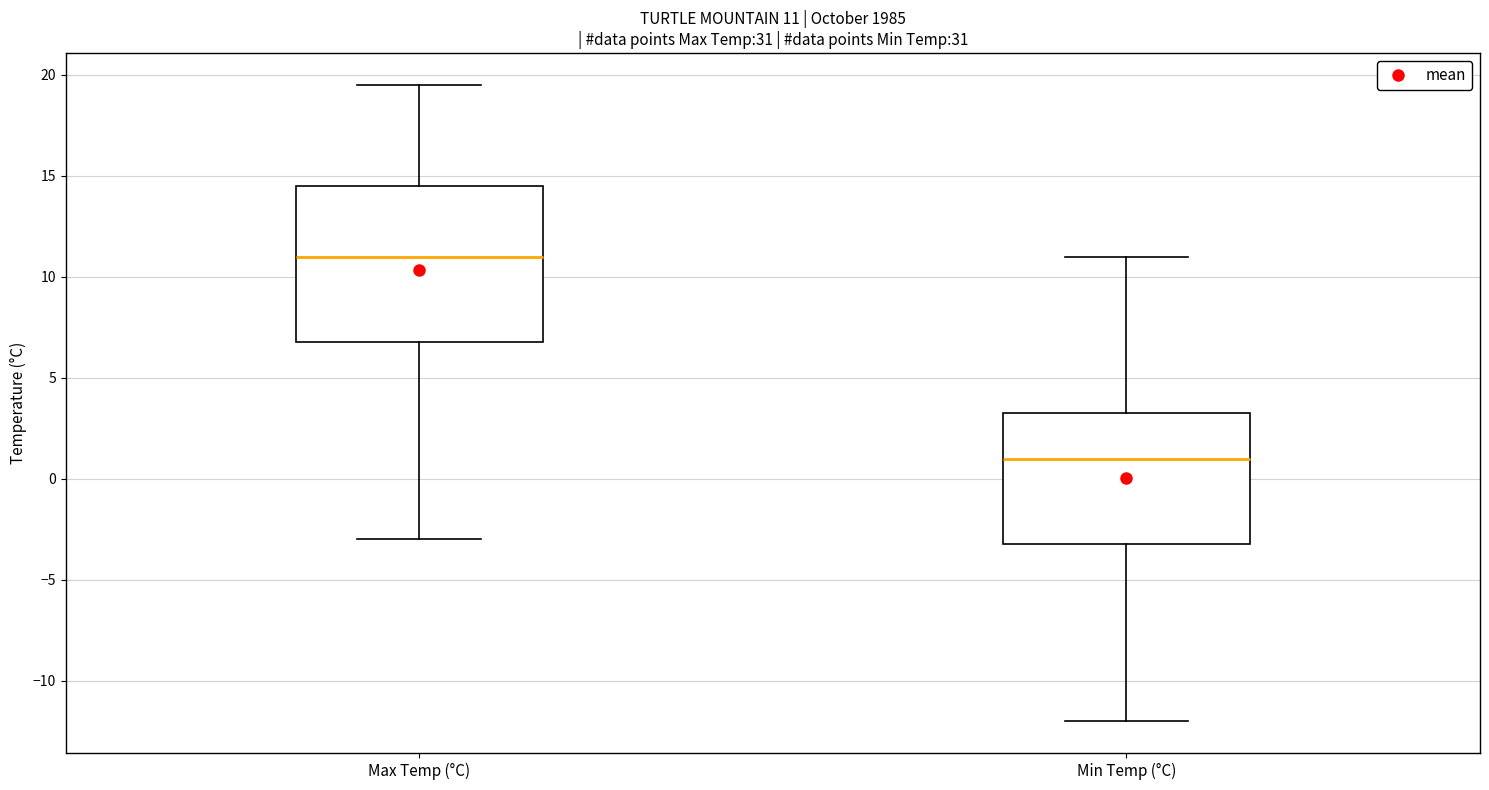

Which box has the highest median line?

Max Temp (°C)